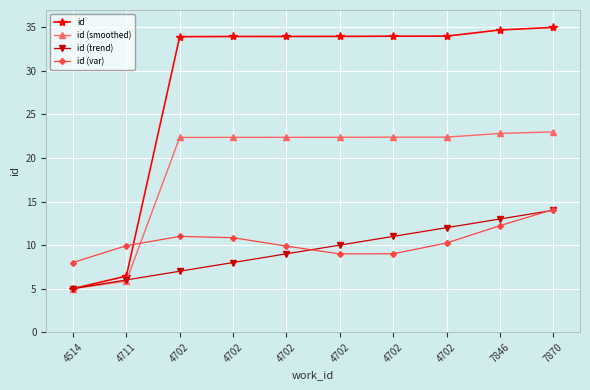

How many data points does each series have?

10